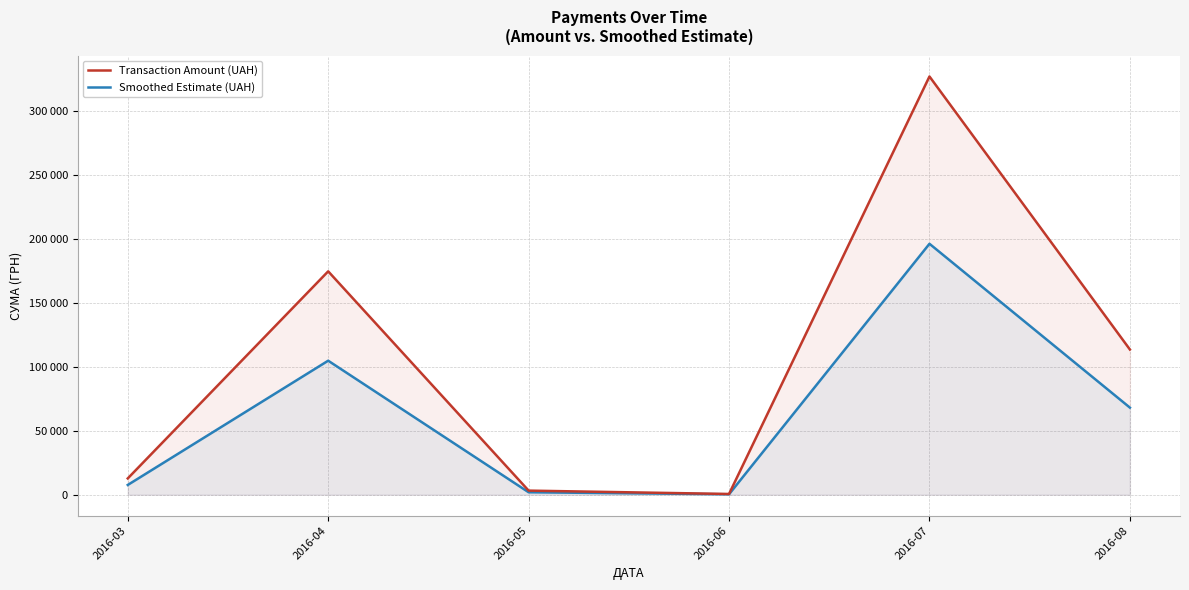

True or false: Smoothed Estimate (UAH) and Transaction Amount (UAH) cross at least once.

False